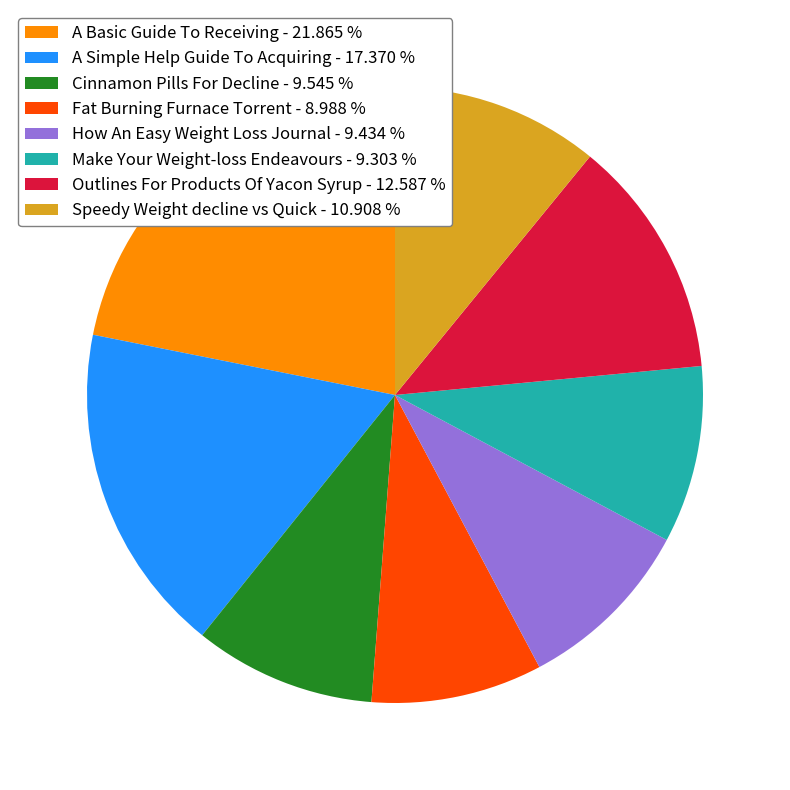

Is Cinnamon Pills For Decline the majority of the pie?

No